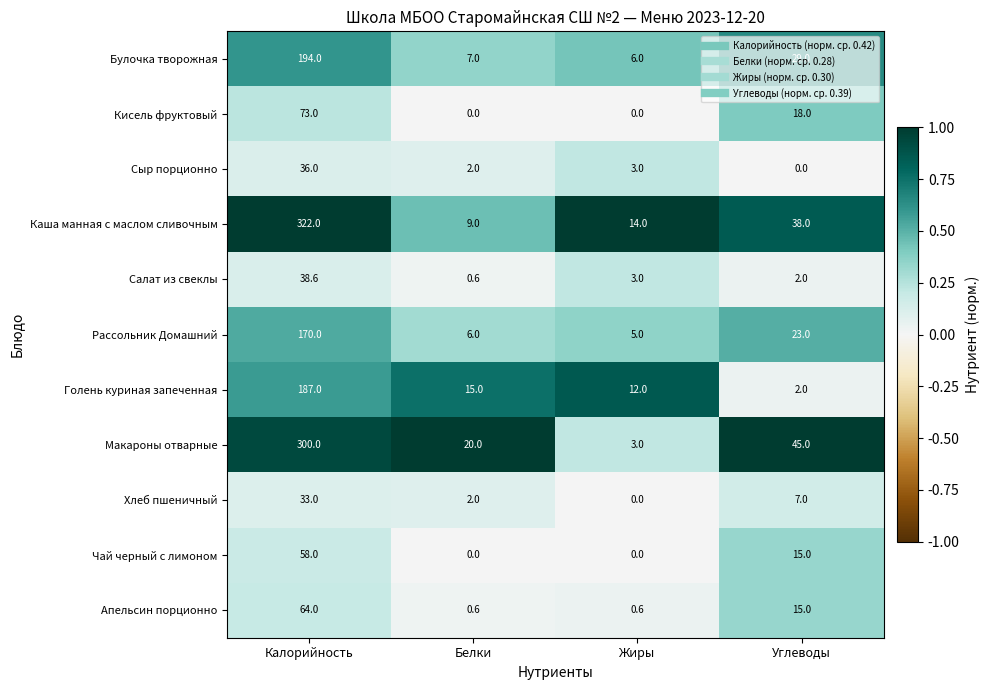

At which category is the sum across all series the highest?

Калорийность